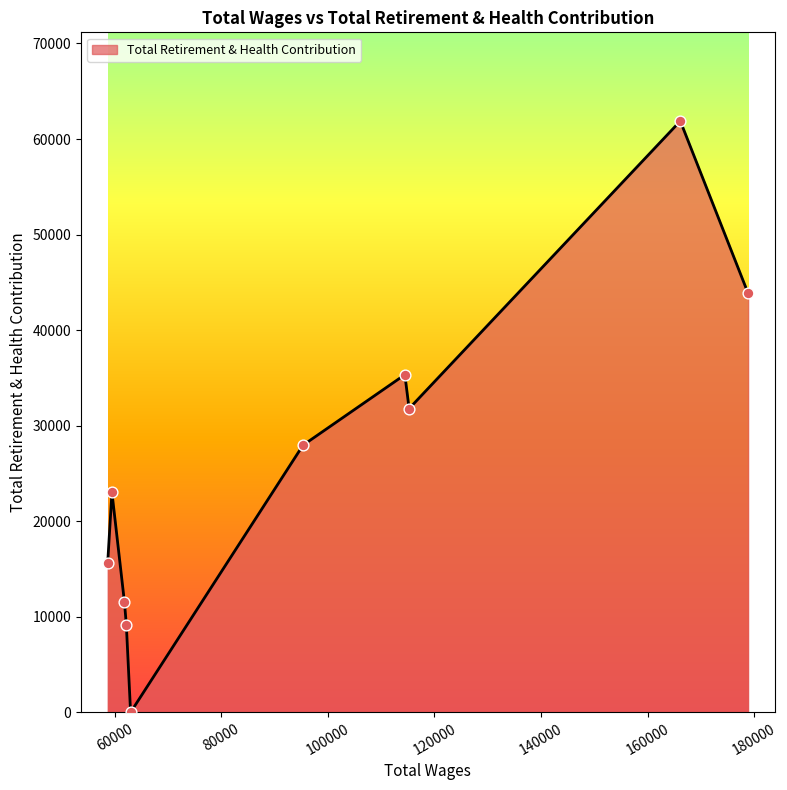

What is the greatest value displayed?

61882